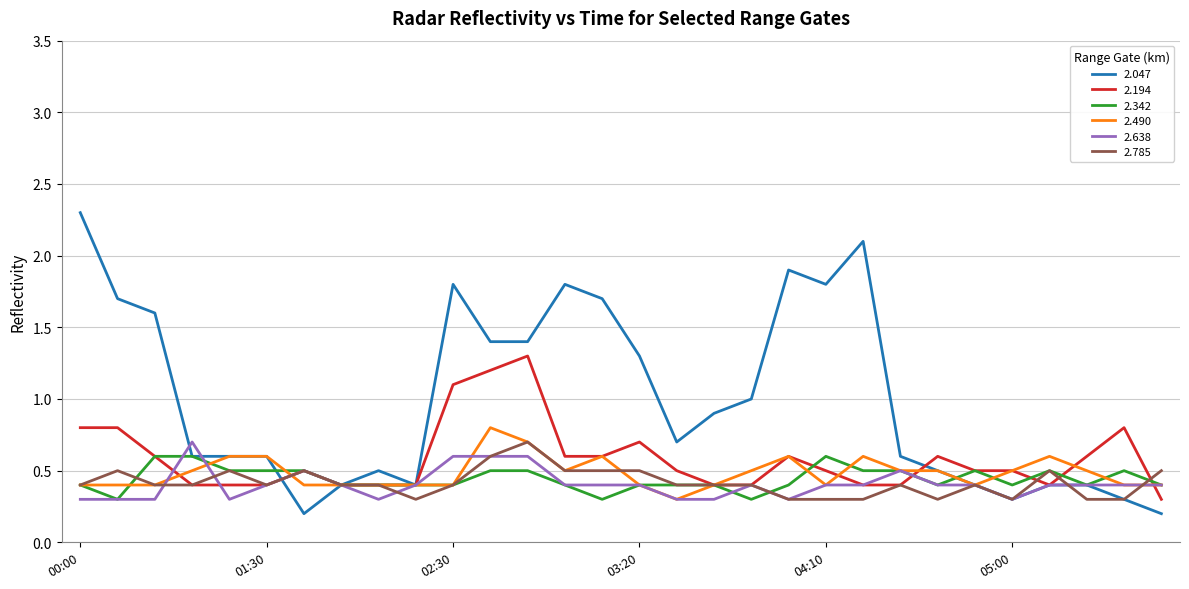

Is this an area chart (filled region under the line)?

No